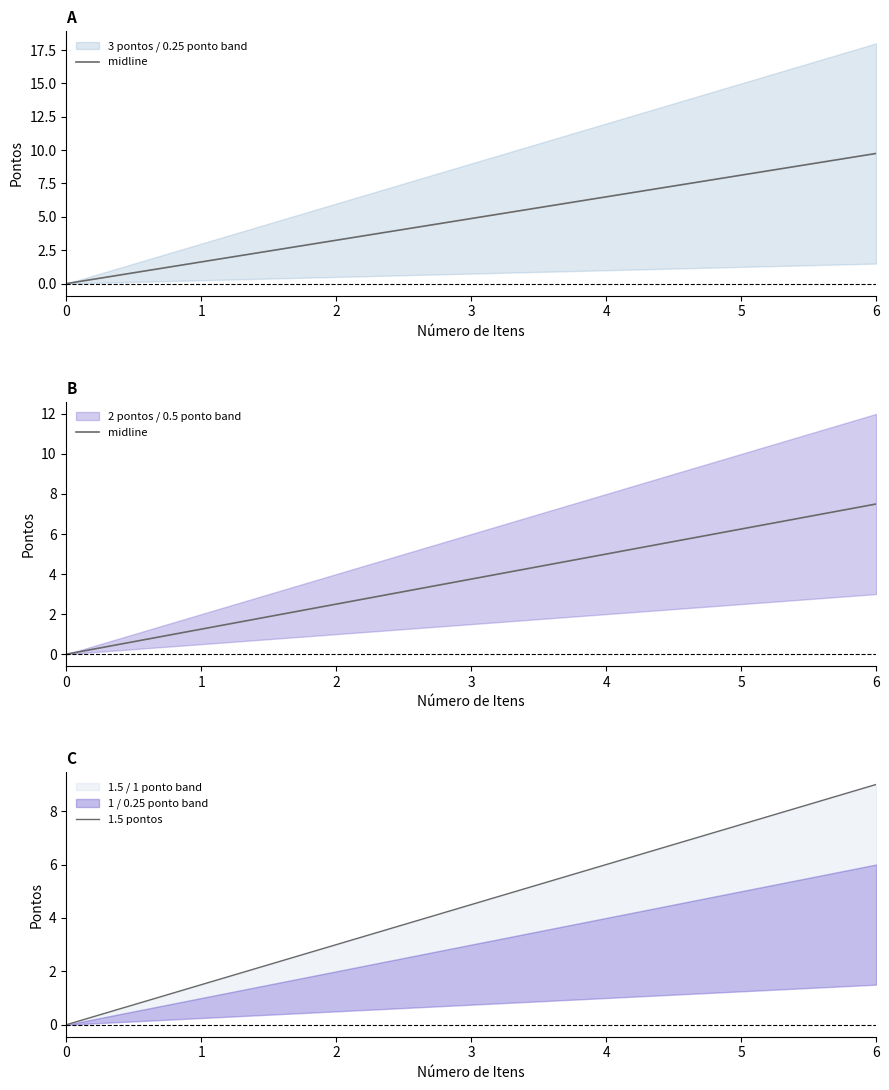

How many data points in 1.5 pontos are above 4?

4